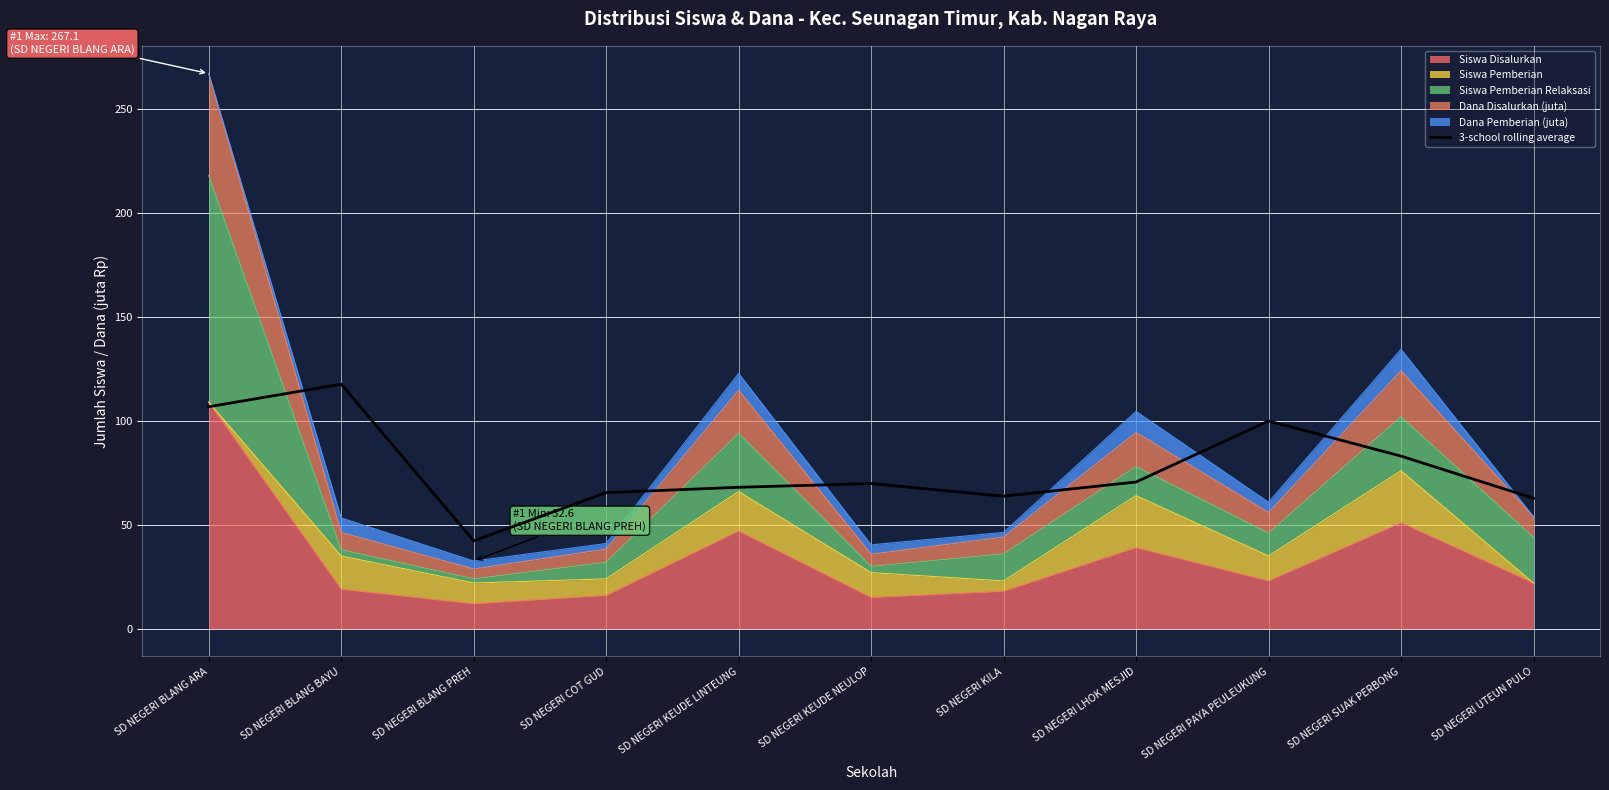

Which category has the lowest value across all series?

SD NEGERI BLANG PREH